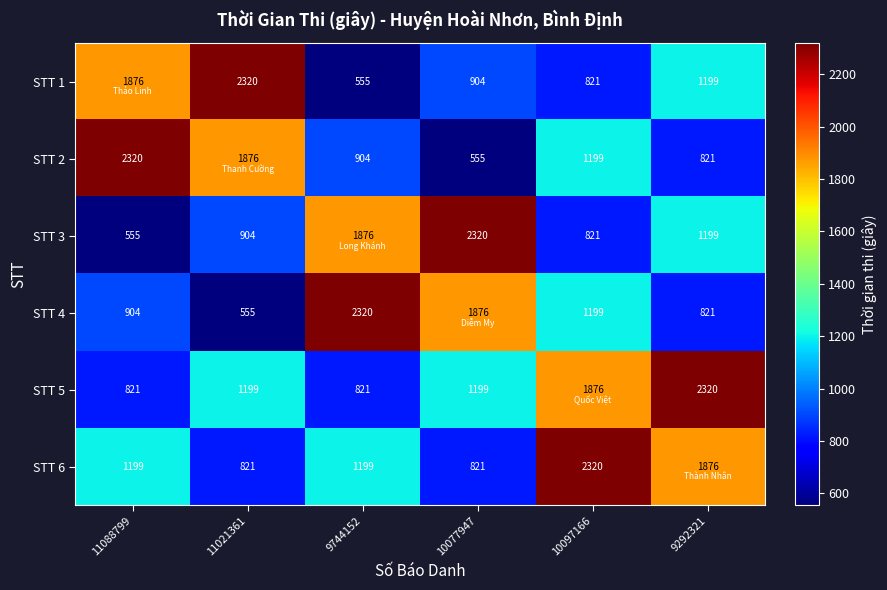

What is the difference between the highest and lowest values at 11088799?

1765